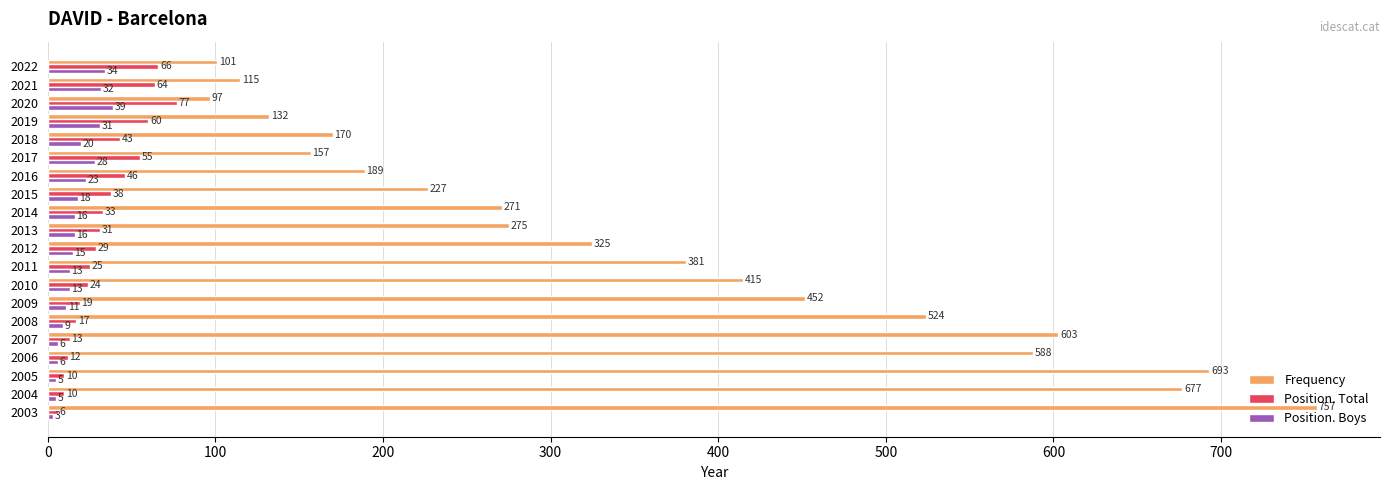

The Frequency series shows 61 at 2021. True or false?

False